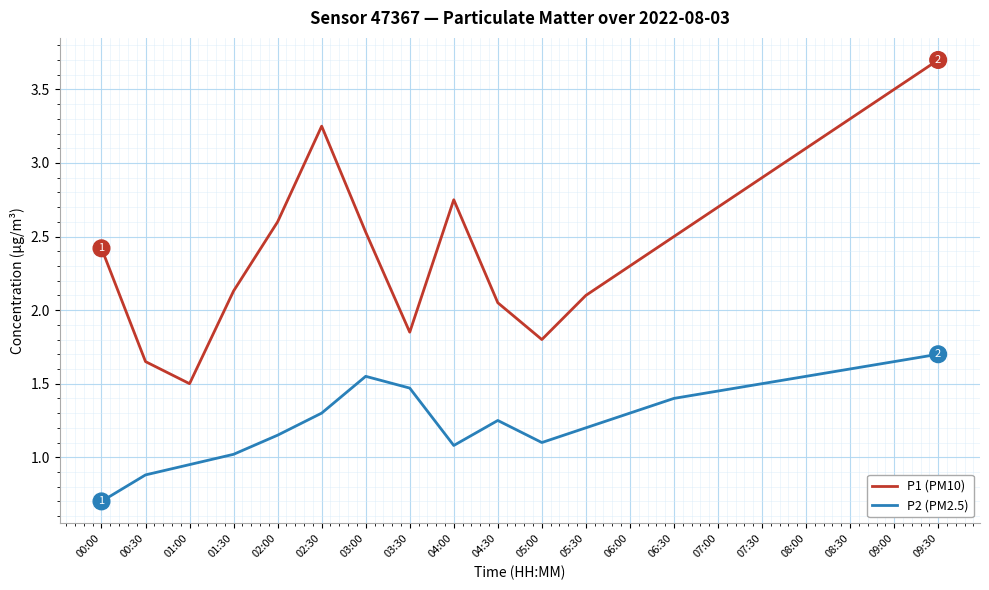

Between 08:30 and 09:00, which series saw the biggest shift?

P1 (PM10)